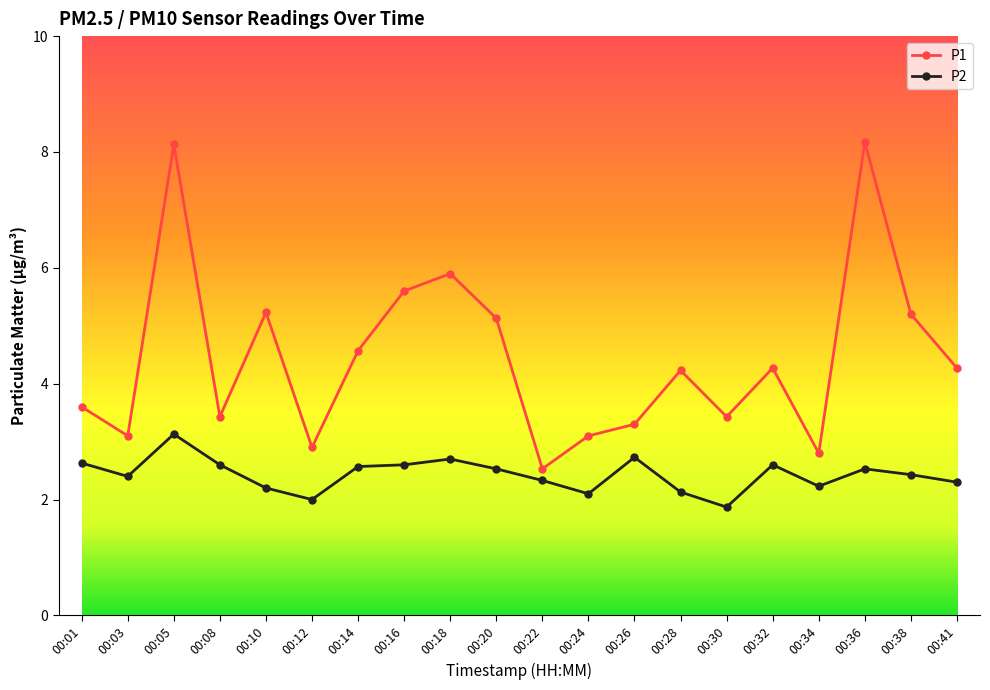

What are all the series names shown in the legend?

P1, P2